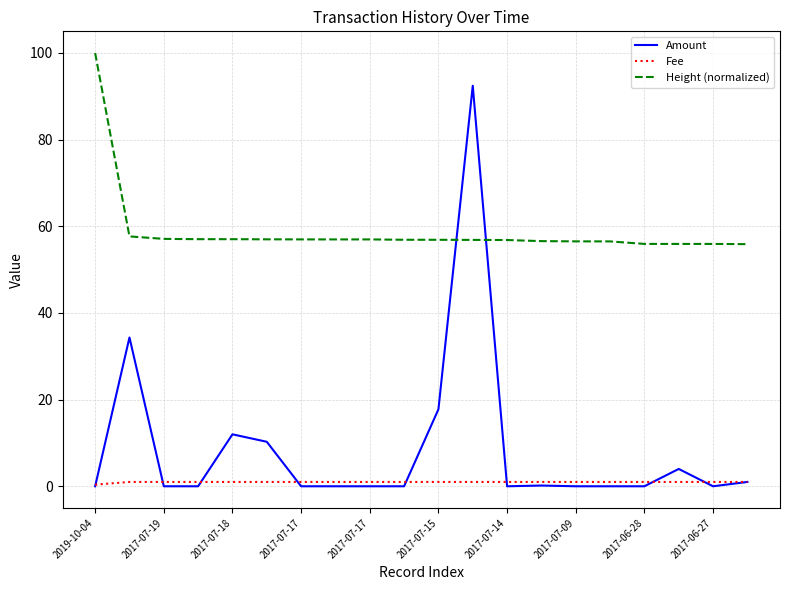

True or false: Fee and Height (normalized) cross at least once.

False